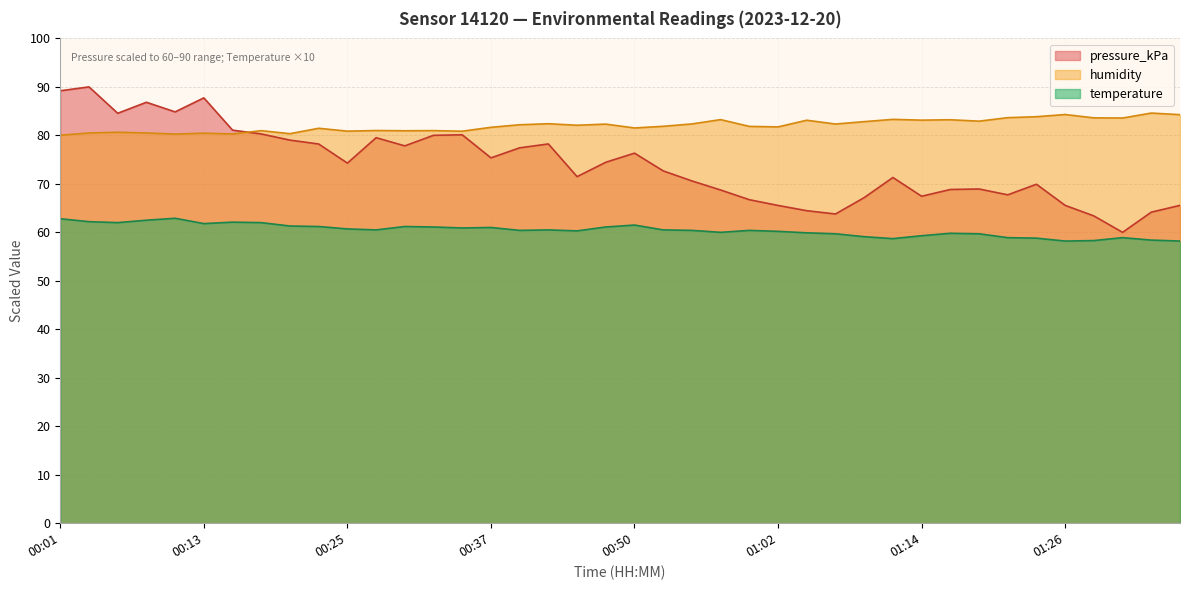

What is the average value of the temperature series?

60.4